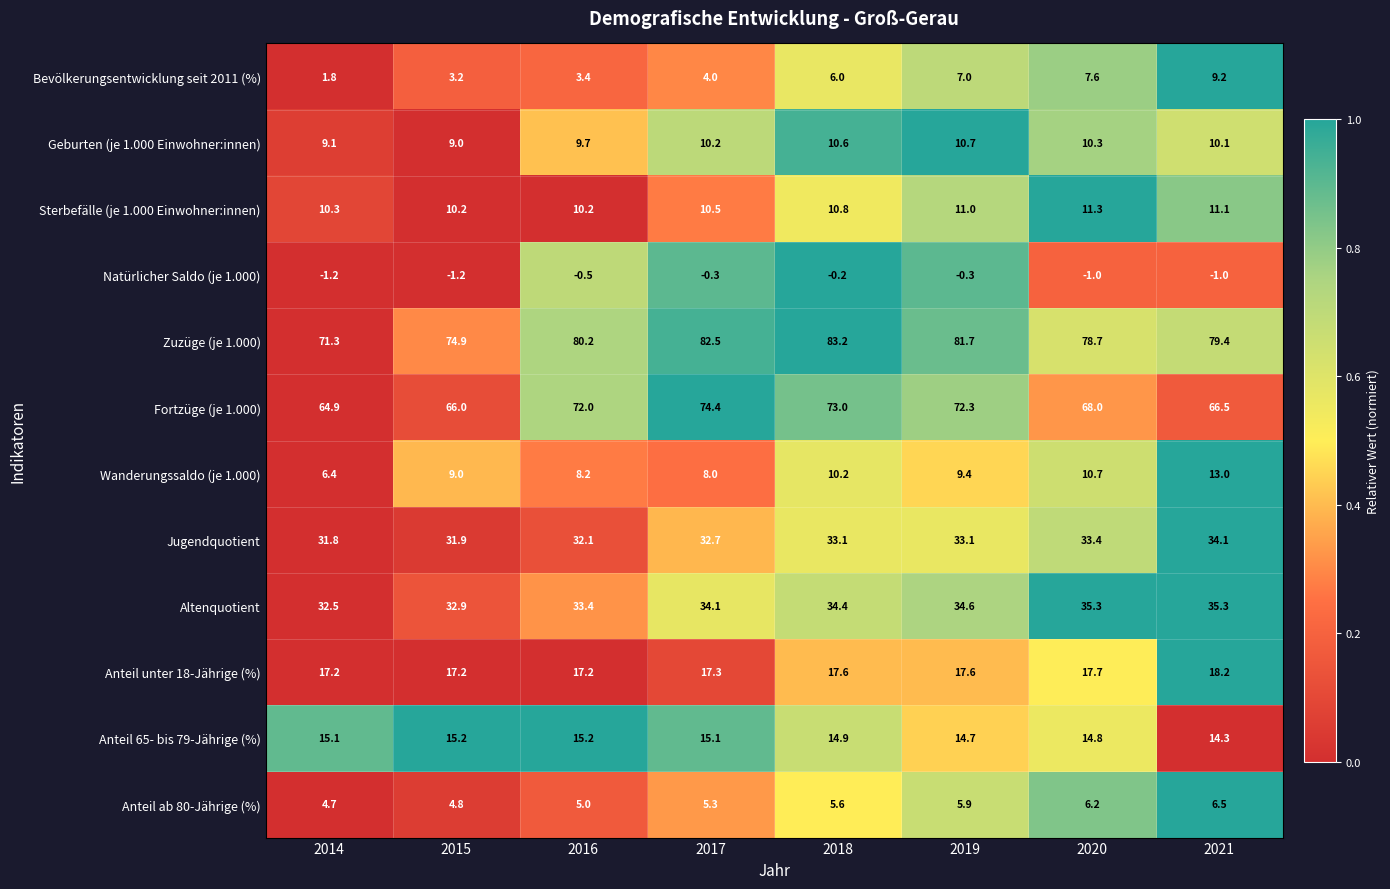

The Altenquotient series shows 55.8 at 2018. True or false?

False